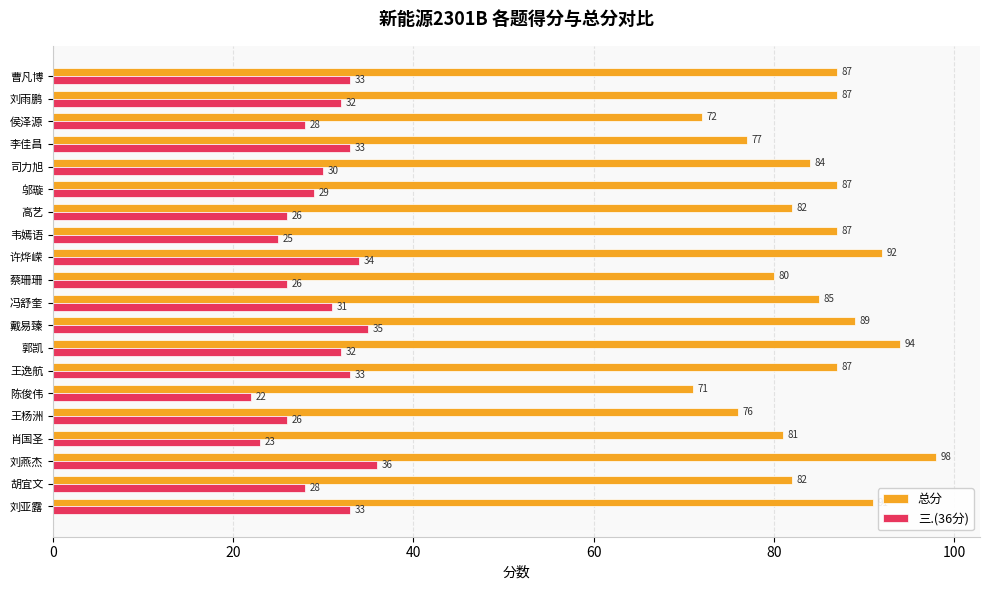

What are all the series names shown in the legend?

总分, 三.(36分)